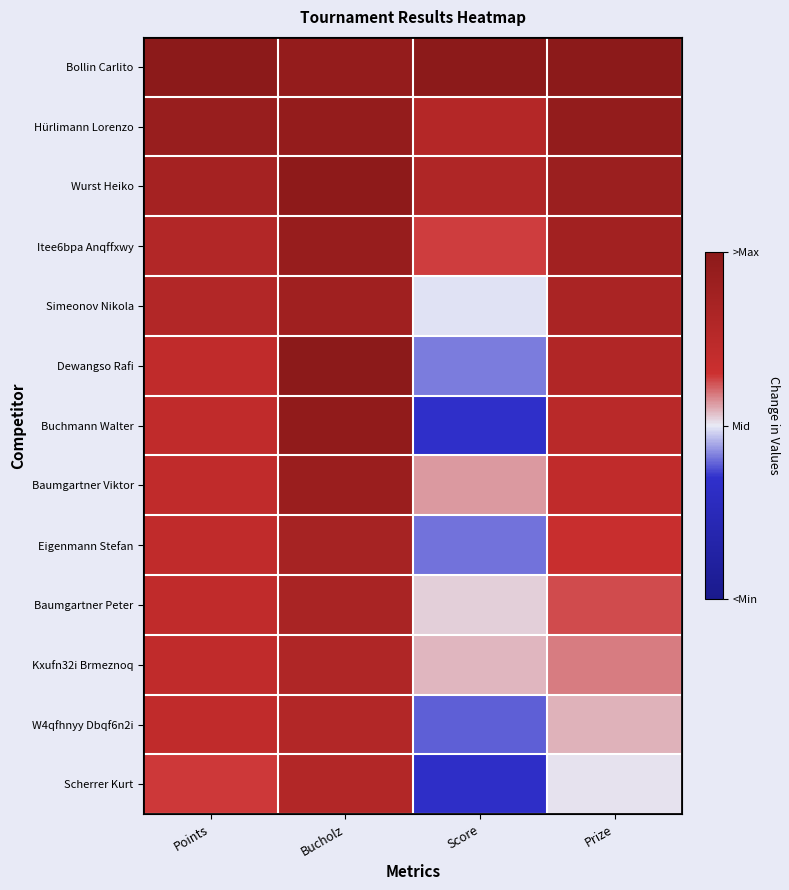

Which has a higher value, Score or Prize?

Score